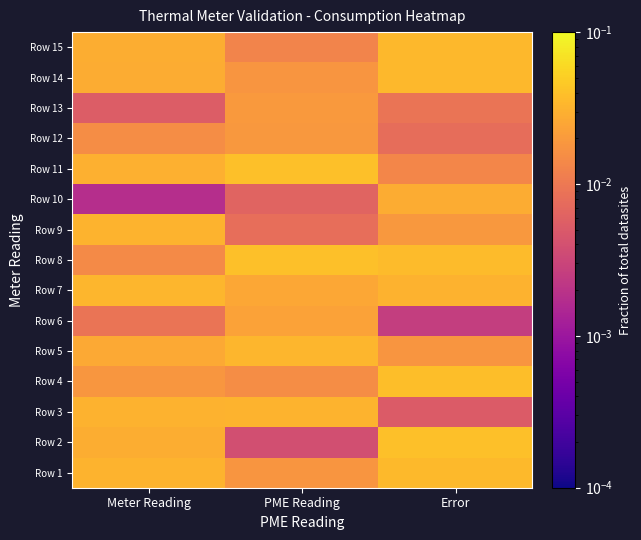

Reading right to left, transcribe all the data shown in this chart.

Row 1: Error=0.0	PME Reading=0.0	Meter Reading=0.0
Row 2: Error=0.0	PME Reading=0.0	Meter Reading=0.0
Row 3: Error=0.0	PME Reading=0.0	Meter Reading=0.0
Row 4: Error=0.0	PME Reading=0.0	Meter Reading=0.0
Row 5: Error=0.0	PME Reading=0.0	Meter Reading=0.0
Row 6: Error=0.0	PME Reading=0.0	Meter Reading=0.0
Row 7: Error=0.0	PME Reading=0.0	Meter Reading=0.0
Row 8: Error=0.0	PME Reading=0.0	Meter Reading=0.0
Row 9: Error=0.0	PME Reading=0.0	Meter Reading=0.0
Row 10: Error=0.0	PME Reading=0.0	Meter Reading=0.0
Row 11: Error=0.0	PME Reading=0.0	Meter Reading=0.0
Row 12: Error=0.0	PME Reading=0.0	Meter Reading=0.0
Row 13: Error=0.0	PME Reading=0.0	Meter Reading=0.0
Row 14: Error=0.0	PME Reading=0.0	Meter Reading=0.0
Row 15: Error=0.0	PME Reading=0.0	Meter Reading=0.0